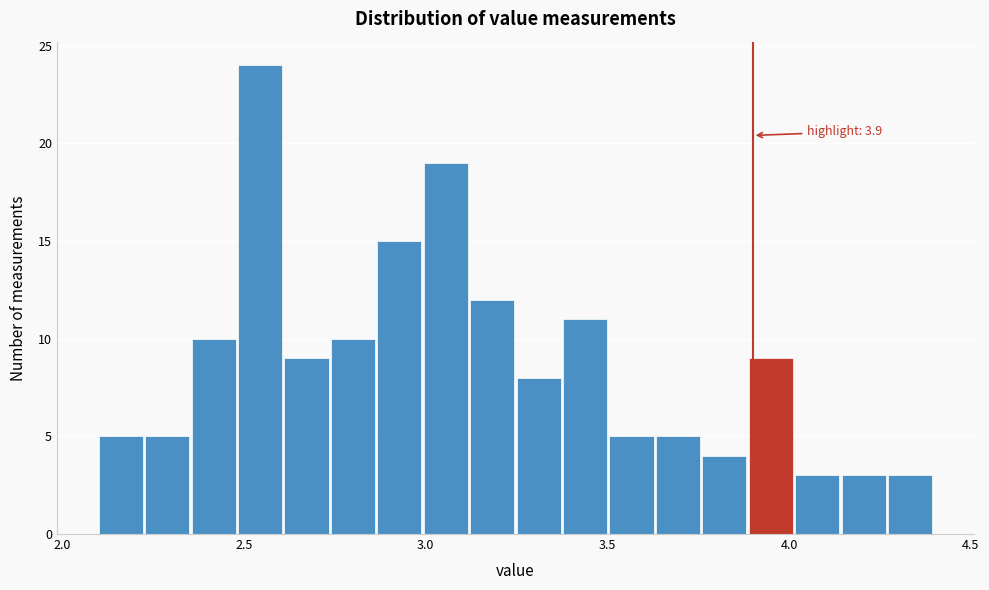

Around what value on the x-axis is the tallest bar? Give the approximate position of its centre, as read against the axis.

2.55